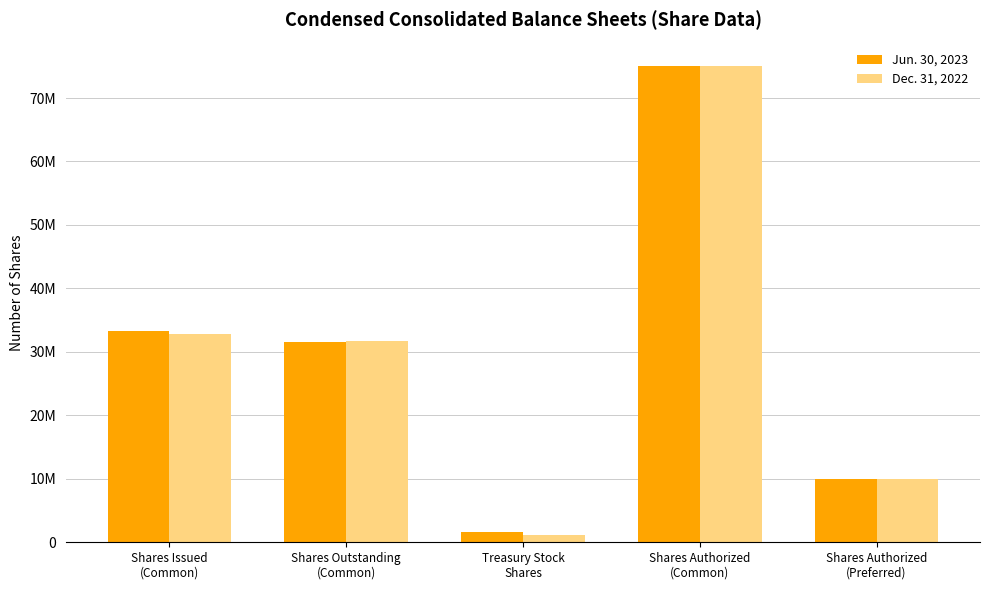

The Dec. 31, 2022 series shows 14540650 at Shares Authorized
(Preferred). True or false?

False